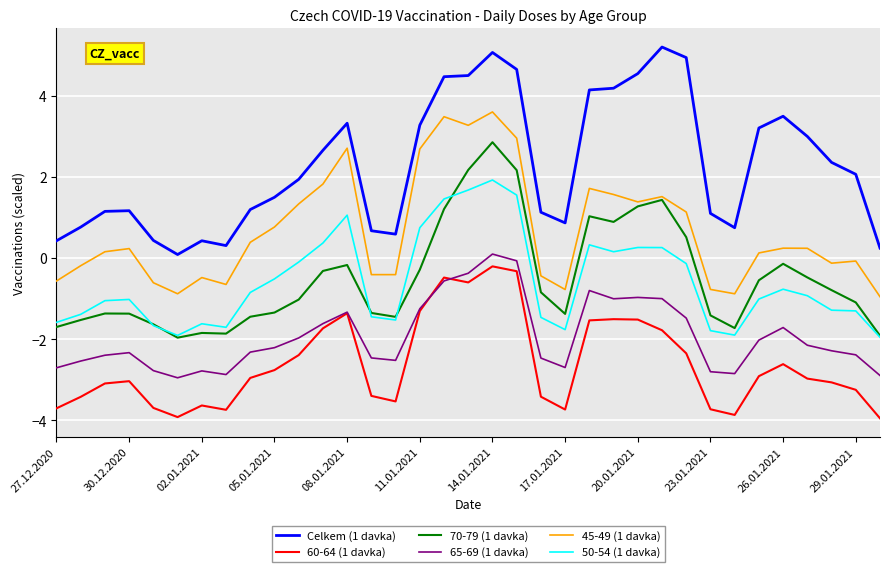

True or false: 45-49 (1 davka) and 60-64 (1 davka) cross at least once.

False